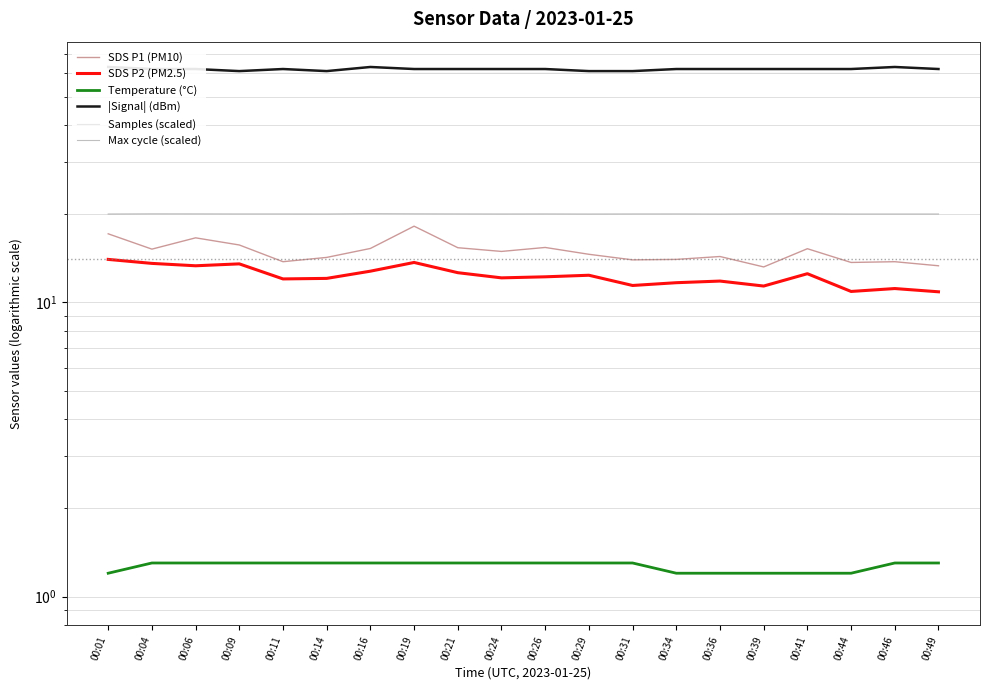

Which category has the highest value in the |Signal| (dBm) series?

00:01